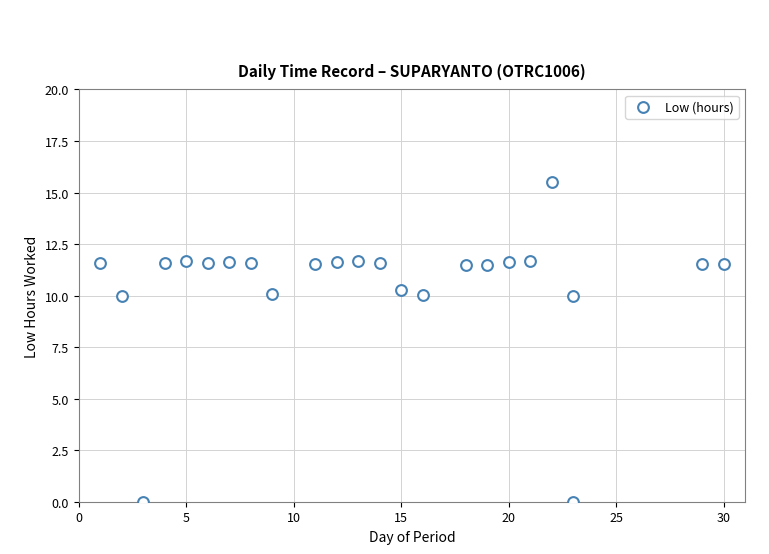

What is the range of X values (max minus min)?

29.0